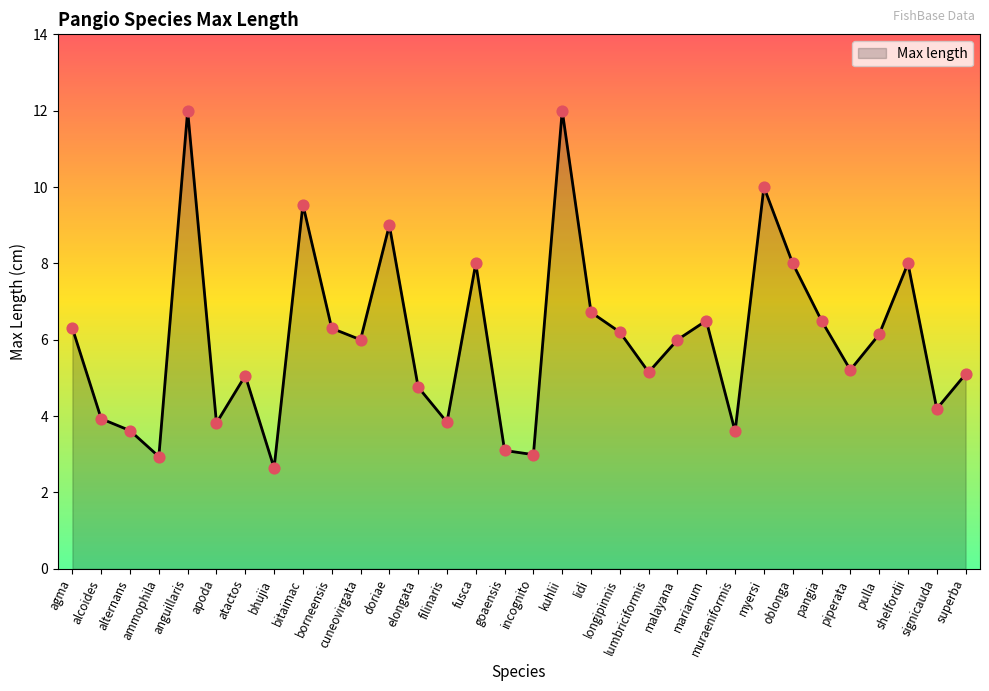

What is the change in value from agma to ammophila?

-3.4